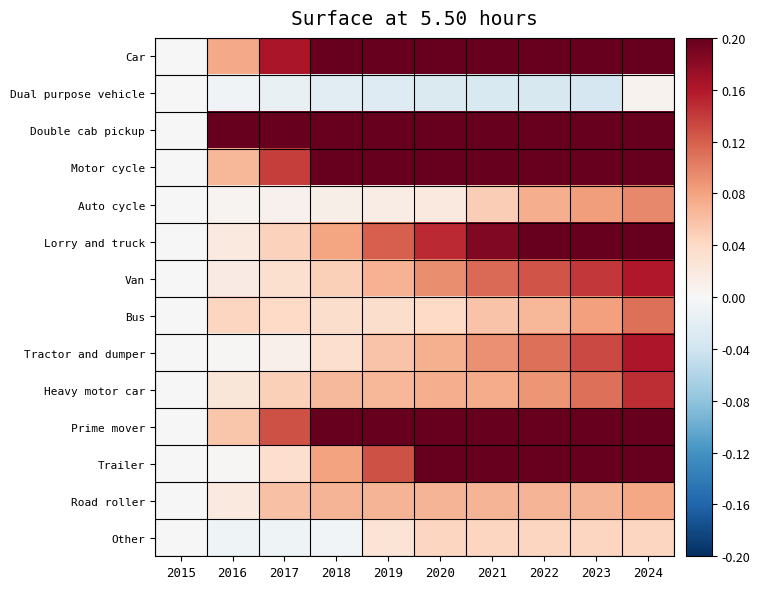

Reading left to right, transcribe all the data shown in this chart.

Car: 2015=0.0	2016=0.1	2017=0.2	2018=0.3	2019=0.3	2020=0.4	2021=0.5	2022=0.6	2023=0.7	2024=0.8
Dual purpose vehicle: 2015=0.0	2016=-0.0	2017=-0.0	2018=-0.0	2019=-0.0	2020=-0.0	2021=-0.0	2022=-0.0	2023=-0.0	2024=0.0
Double cab pickup: 2015=0.0	2016=0.3	2017=0.7	2018=1.2	2019=1.6	2020=2.0	2021=2.4	2022=3.0	2023=3.6	2024=3.5
Motor cycle: 2015=0.0	2016=0.1	2017=0.1	2018=0.2	2019=0.3	2020=0.3	2021=0.4	2022=0.4	2023=0.5	2024=0.6
Auto cycle: 2015=0.0	2016=0.0	2017=0.0	2018=0.0	2019=0.0	2020=0.0	2021=0.0	2022=0.1	2023=0.1	2024=0.1
Lorry and truck: 2015=0.0	2016=0.0	2017=0.0	2018=0.1	2019=0.1	2020=0.1	2021=0.2	2022=0.2	2023=0.3	2024=0.4
Van: 2015=0.0	2016=0.0	2017=0.0	2018=0.0	2019=0.1	2020=0.1	2021=0.1	2022=0.1	2023=0.1	2024=0.2
Bus: 2015=0.0	2016=0.0	2017=0.0	2018=0.0	2019=0.0	2020=0.0	2021=0.1	2022=0.1	2023=0.1	2024=0.1
Tractor and dumper: 2015=0.0	2016=0.0	2017=0.0	2018=0.0	2019=0.1	2020=0.1	2021=0.1	2022=0.1	2023=0.1	2024=0.2
Heavy motor car: 2015=0.0	2016=0.0	2017=0.0	2018=0.1	2019=0.1	2020=0.1	2021=0.1	2022=0.1	2023=0.1	2024=0.1
Prime mover: 2015=0.0	2016=0.1	2017=0.1	2018=0.2	2019=0.4	2020=0.4	2021=0.5	2022=0.5	2023=0.6	2024=0.7
Trailer: 2015=0.0	2016=0.0	2017=0.0	2018=0.1	2019=0.1	2020=0.2	2021=0.2	2022=0.2	2023=0.2	2024=0.2
Road roller: 2015=0.0	2016=0.0	2017=0.1	2018=0.1	2019=0.1	2020=0.1	2021=0.1	2022=0.1	2023=0.1	2024=0.1
Other: 2015=0.0	2016=-0.0	2017=-0.0	2018=-0.0	2019=0.0	2020=0.0	2021=0.0	2022=0.0	2023=0.0	2024=0.0